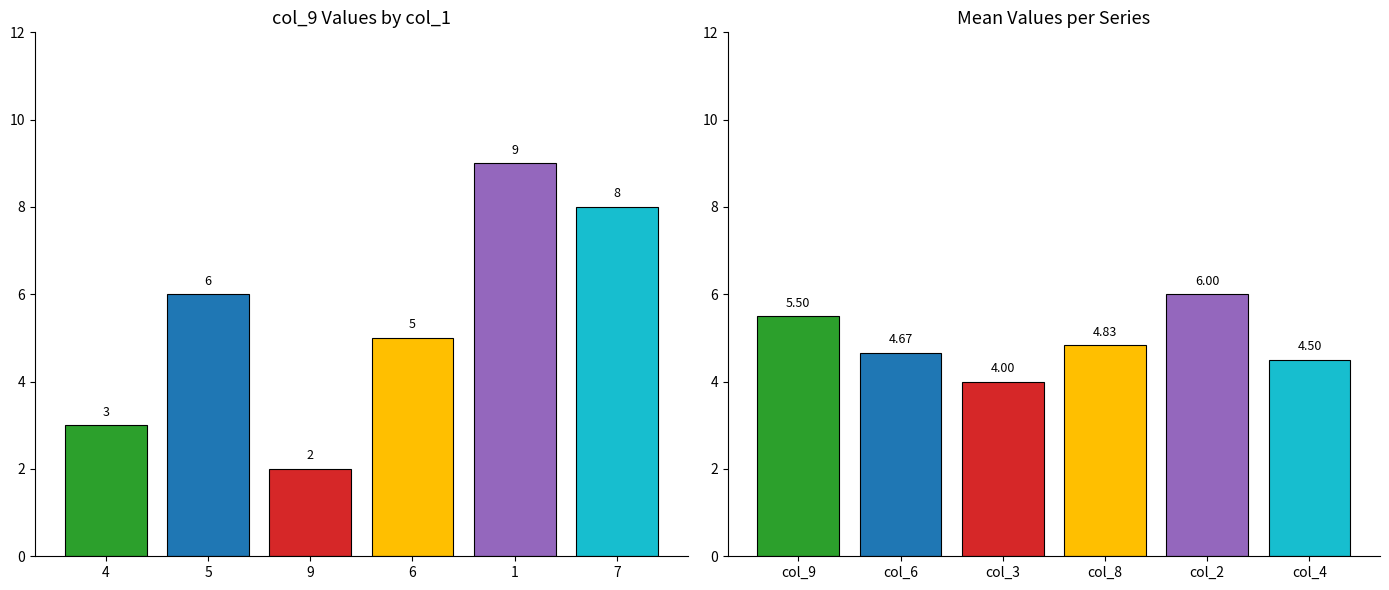

True or false: col_4 has a value of 0 at 4.

False